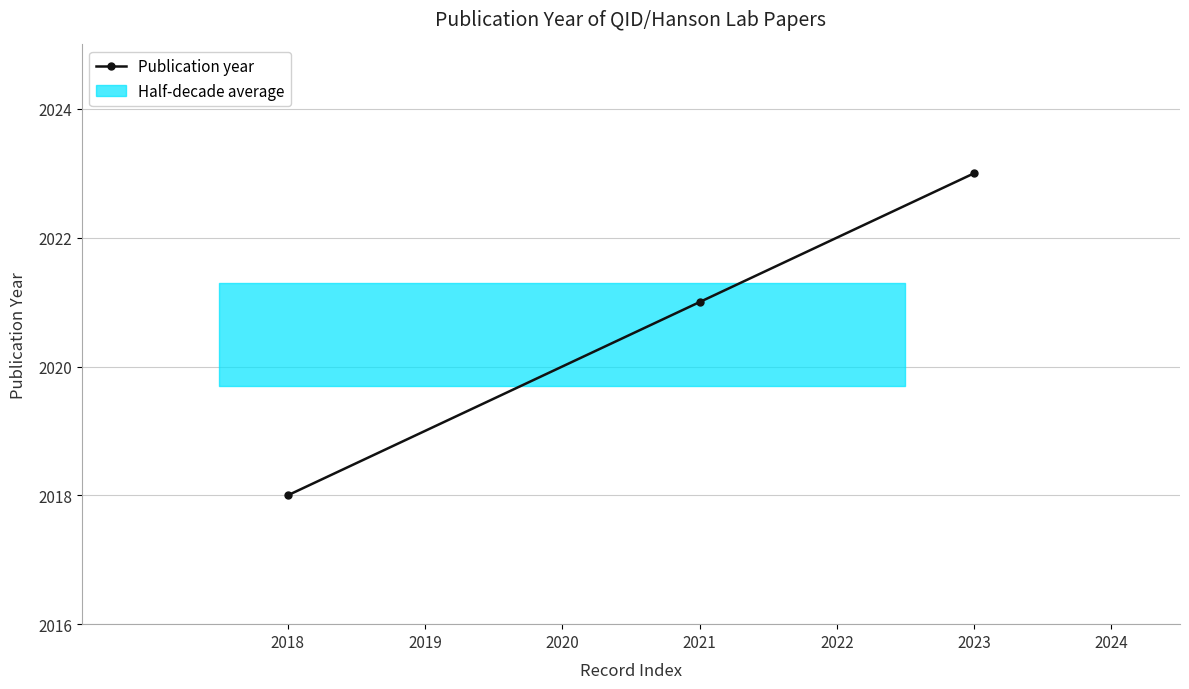

Between 2021 and 2018, which is larger?

2021